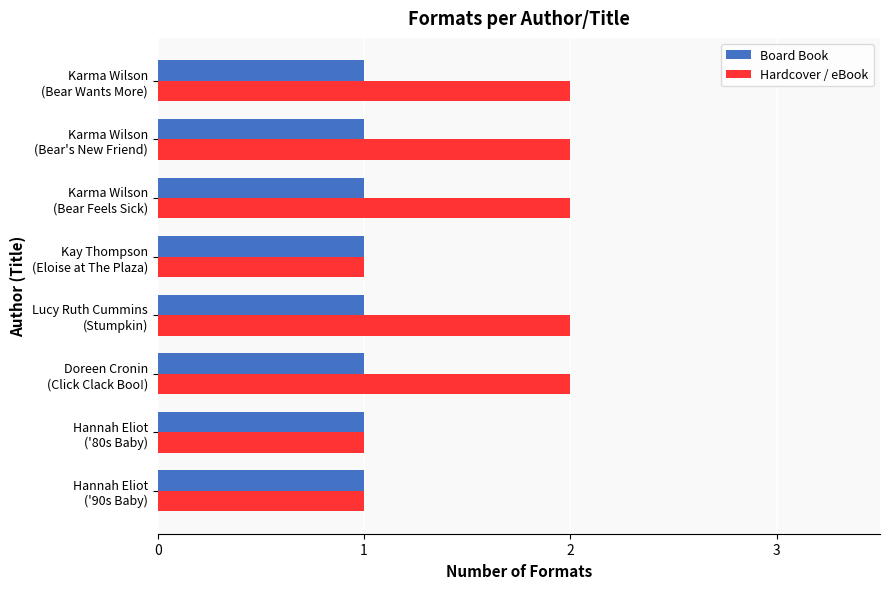

List the series in order of their peak value, lowest first.

Board Book, Hardcover / eBook